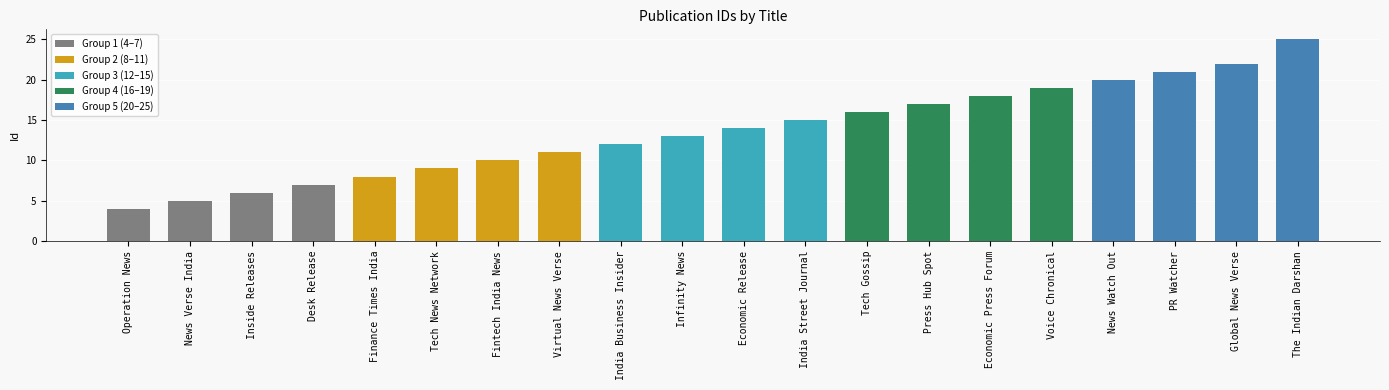

What value does the data have at Global News Verse, to the nearest 10?

20